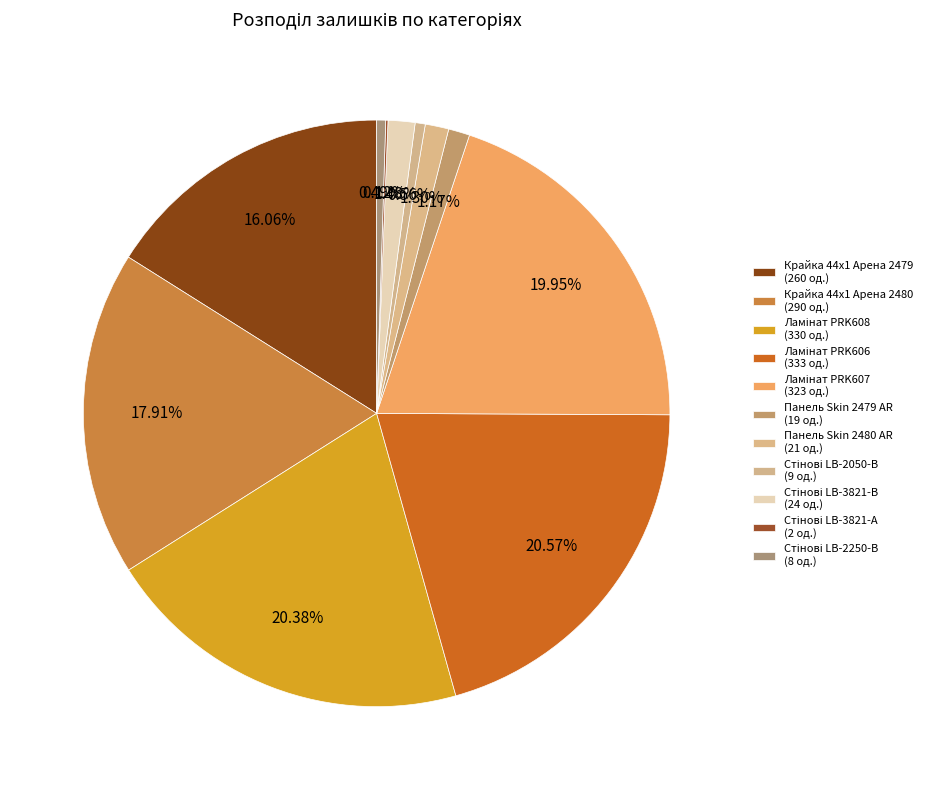

To the nearest percent, what is the combined percentage of Стінові LB-2250-В and Ламінат PRK608?

21%